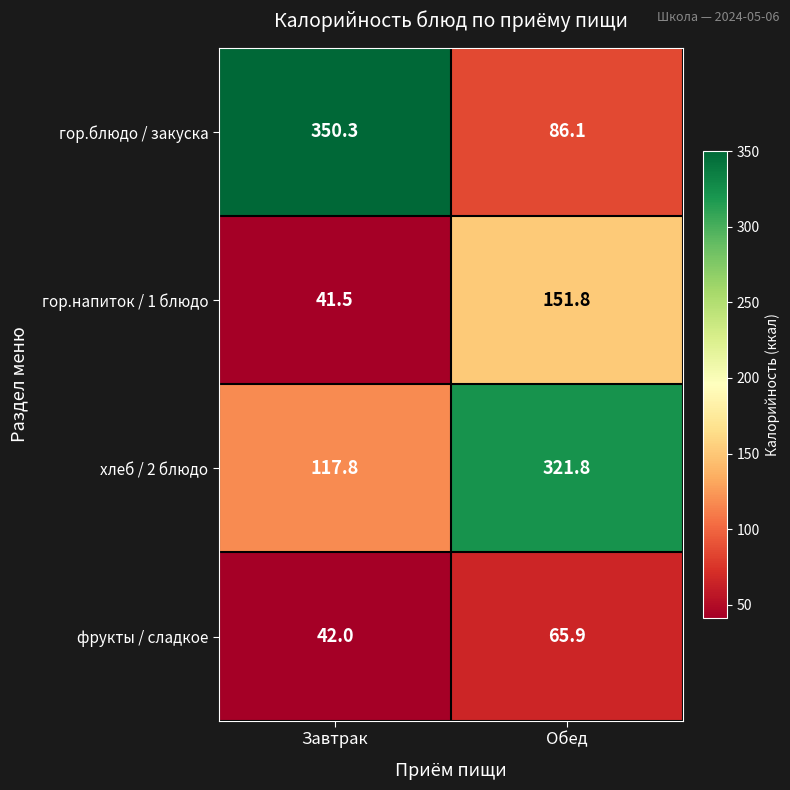

Where is гор.блюдо / закуска nearest to the value 218?

Обед